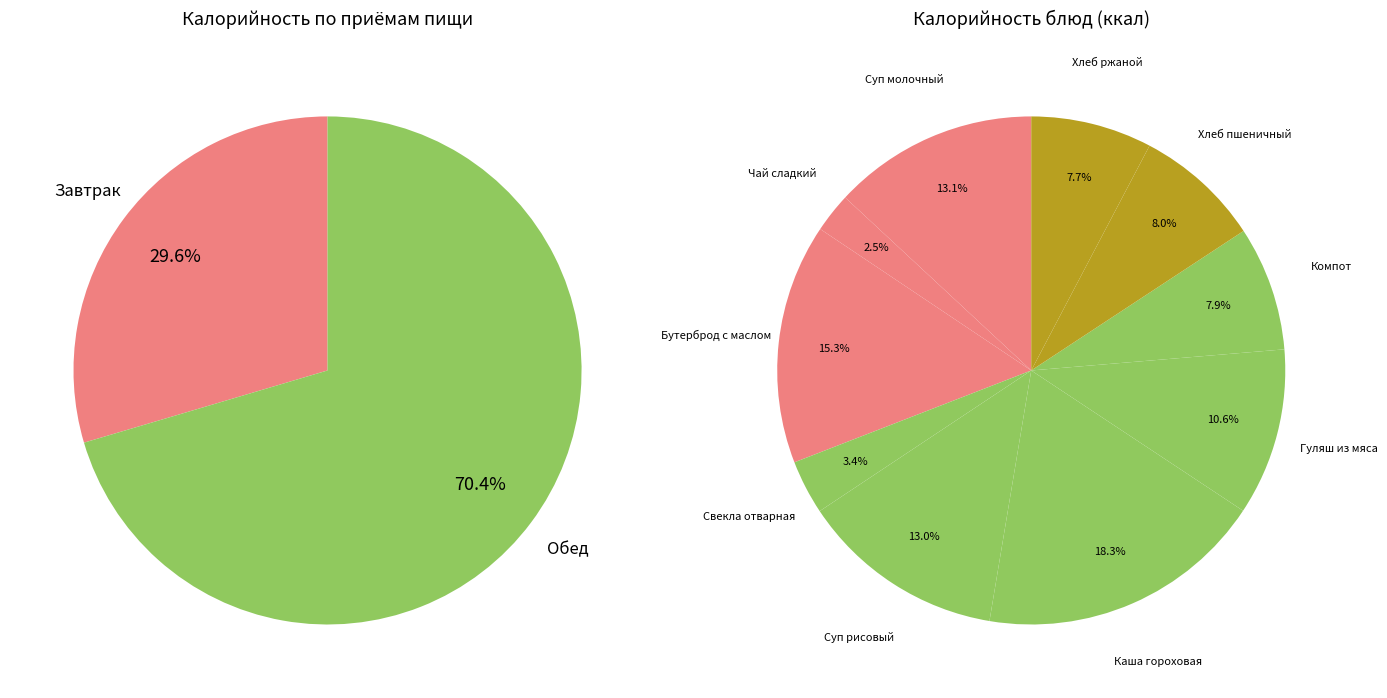

What percentage do Хлеб ржаной and Каша гороховая together represent?

26.0%